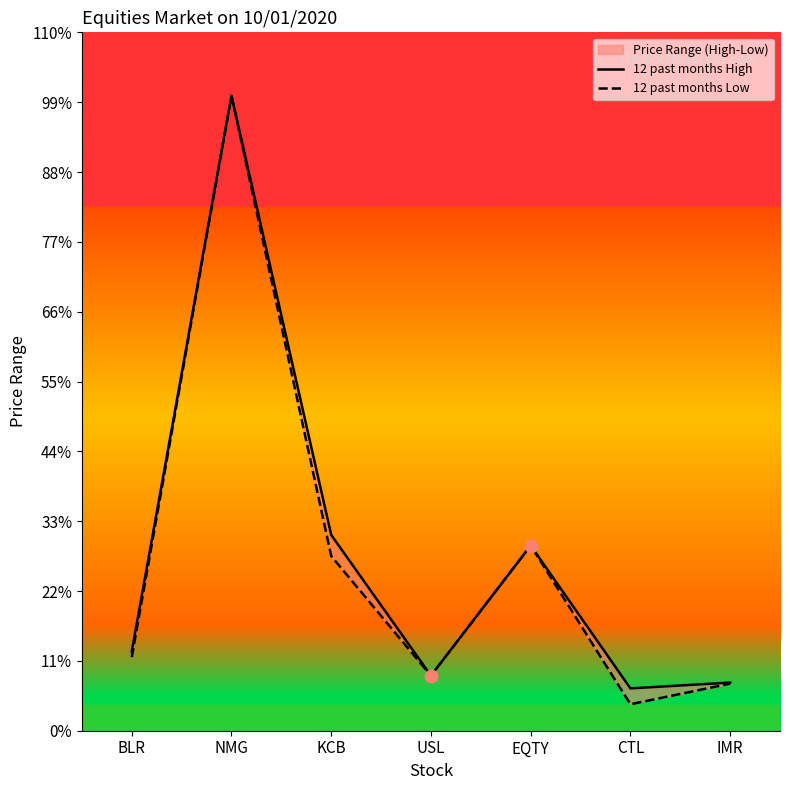

What is the total value across all series at USL?

208